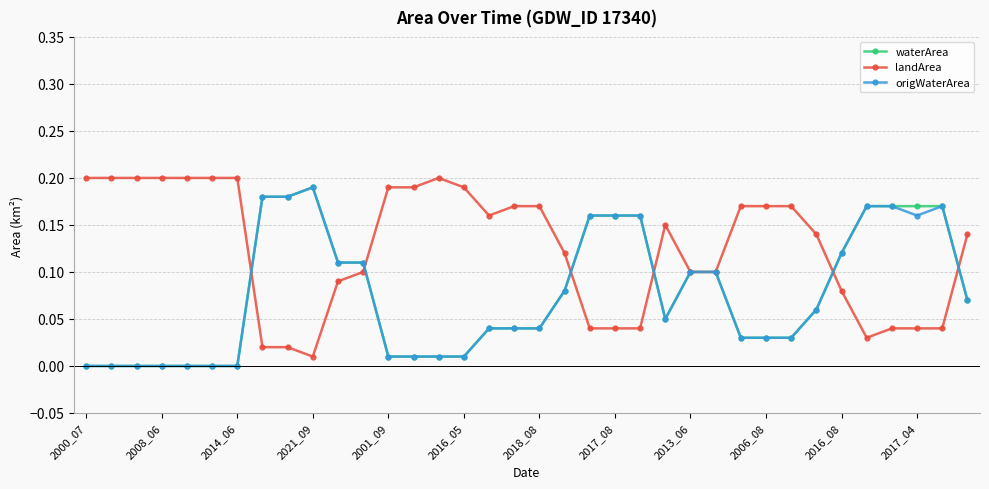

True or false: waterArea has more than 0 points higher than both neighbors.

True